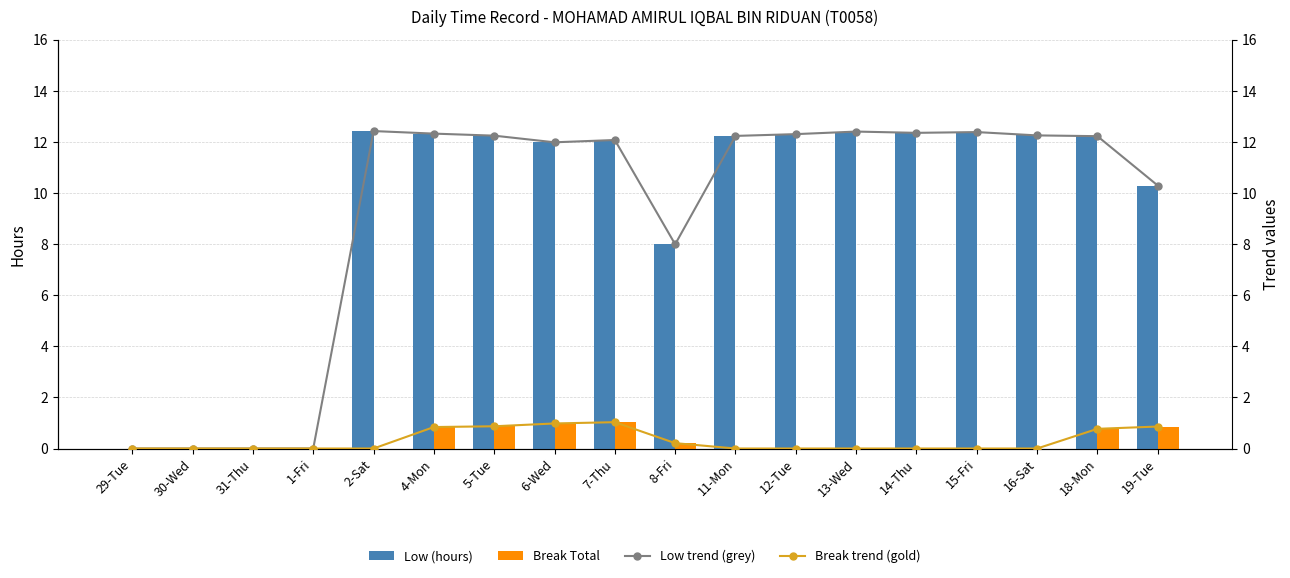

What position from the left is 30-Wed?

2